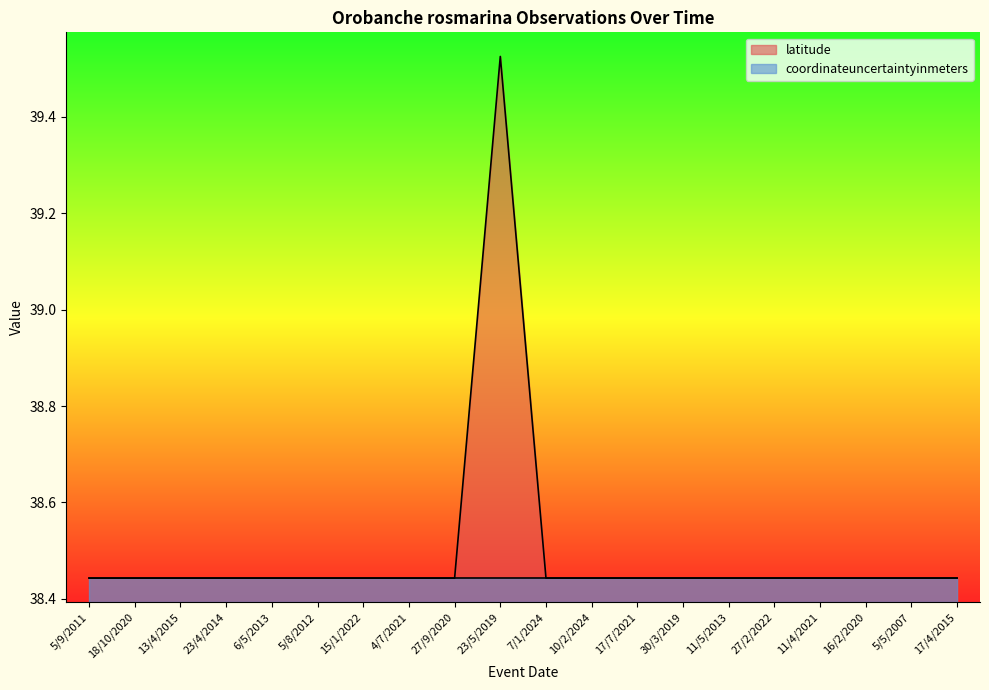

What is the label of the 20th point from the right?

5/9/2011